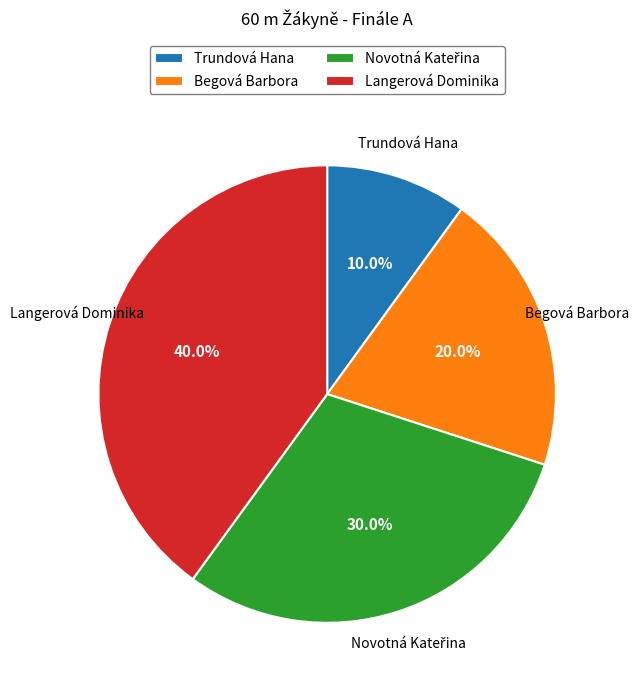

Which slice is the largest?

Langerová Dominika